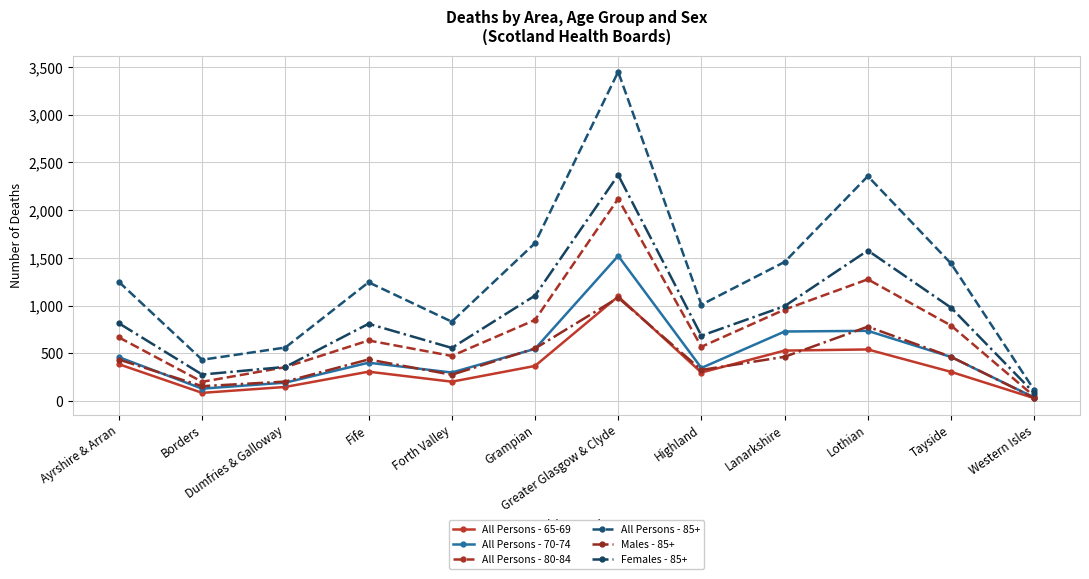

What is the label of the 10th point from the left?

Lothian